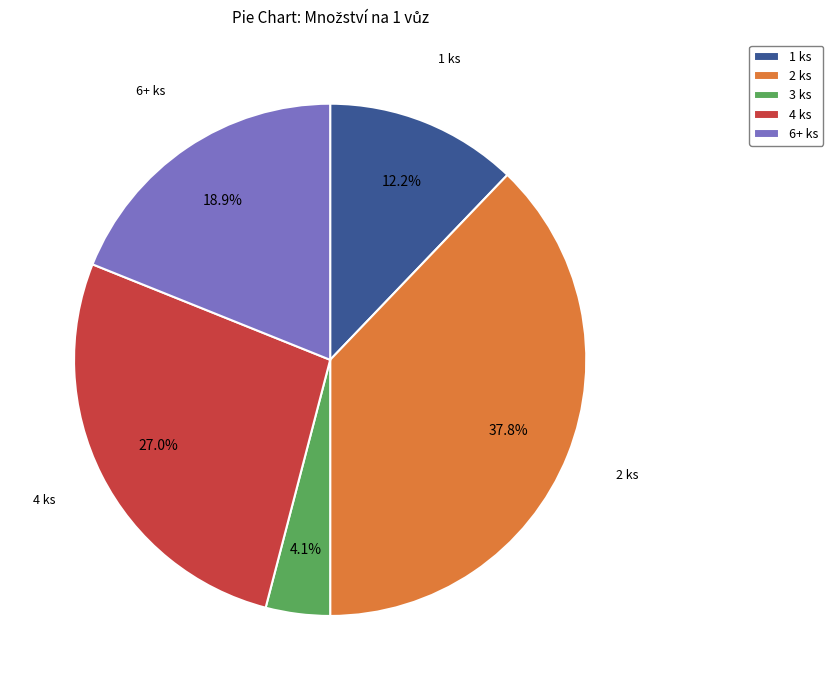

What is the ratio of the value at 1 ks to the value at 4 ks?

0.5